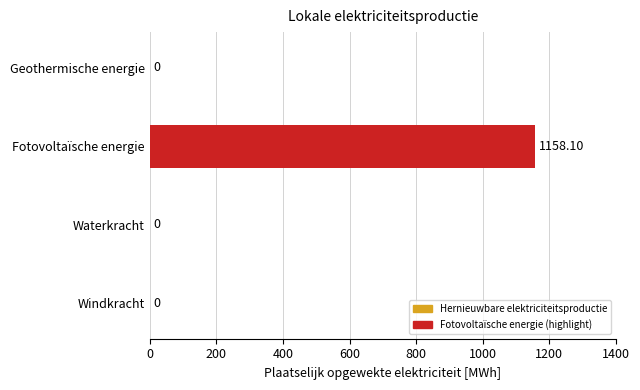

What is the average value?

289.5